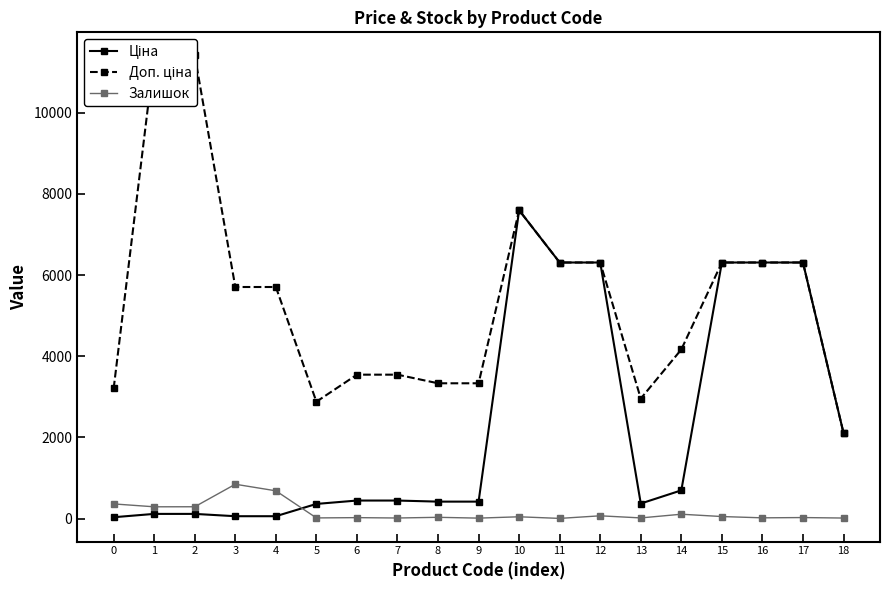

How many lines are shown in the chart?

3